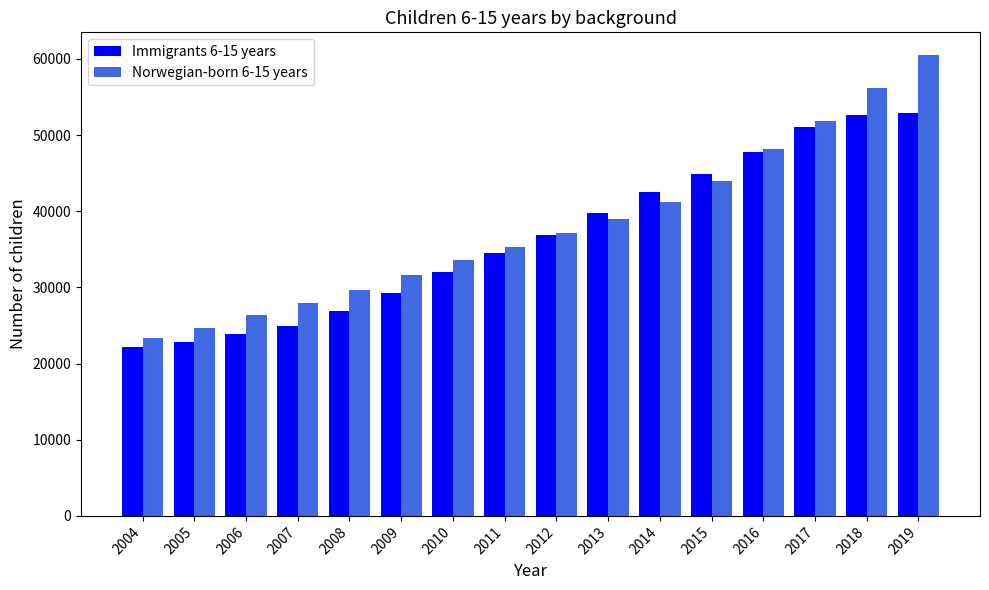

Reading left to right, transcribe all the data shown in this chart.

Immigrants 6-15 years: 22123	22792	23879	24949	26877	29275	32019	34495	36831	39826	42551	44943	47755	51038	52586	52940
Norwegian-born 6-15 years: 23338	24678	26315	28003	29666	31602	33548	35334	37084	39013	41269	44003	48216	51861	56196	60462